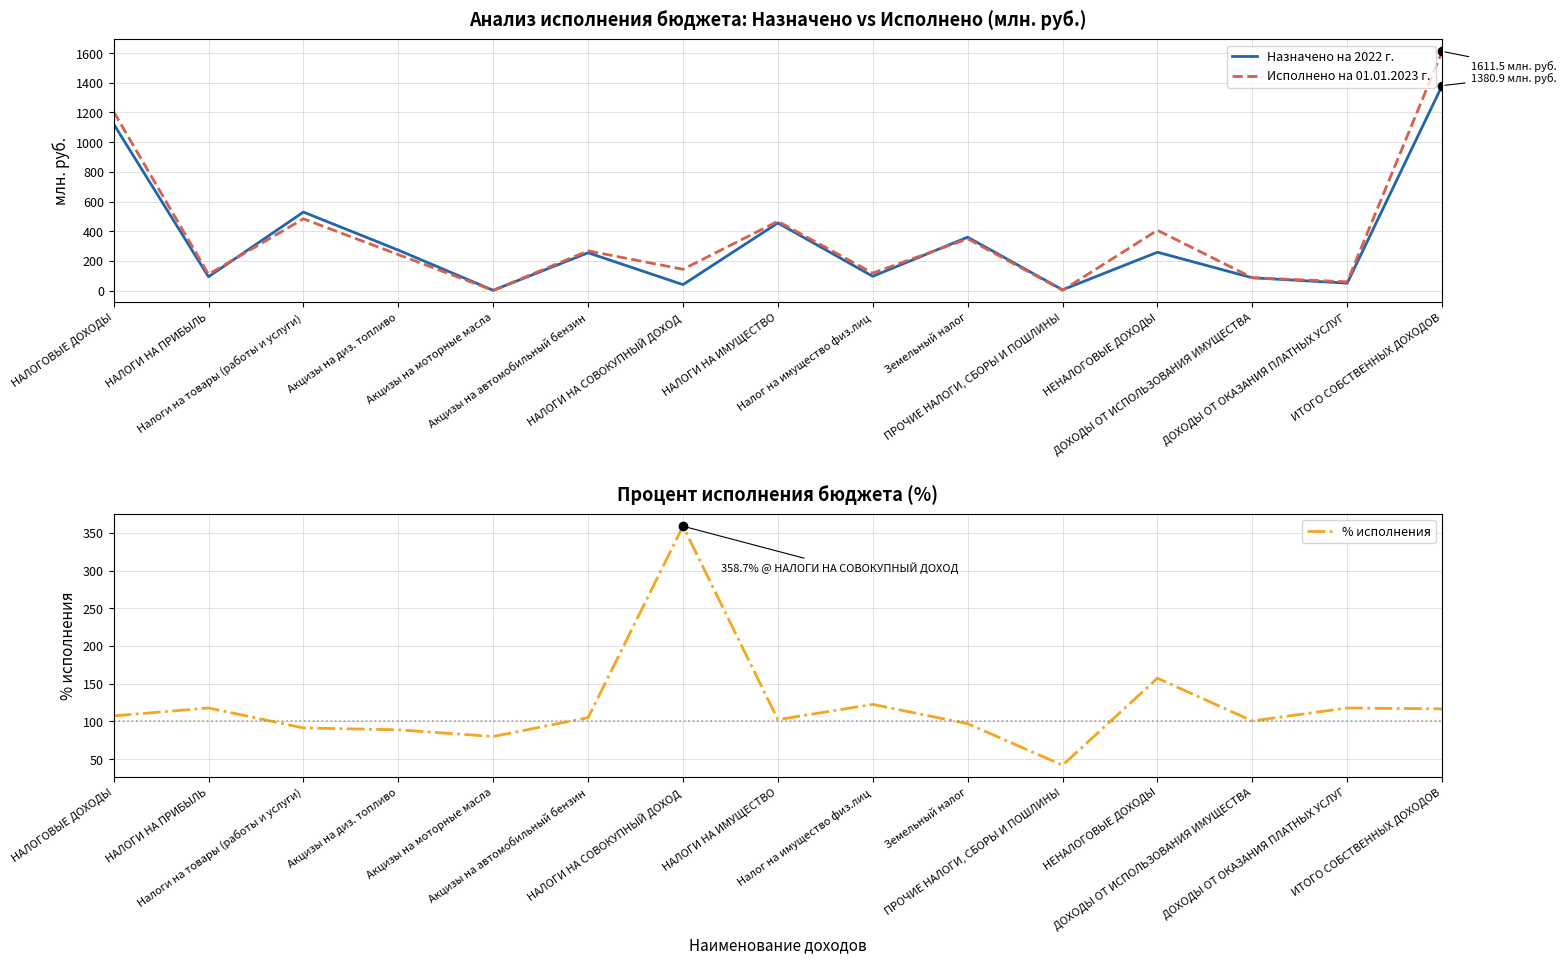

Which series has the largest total across all categories?

Исполнено на 01.01.2023 г.